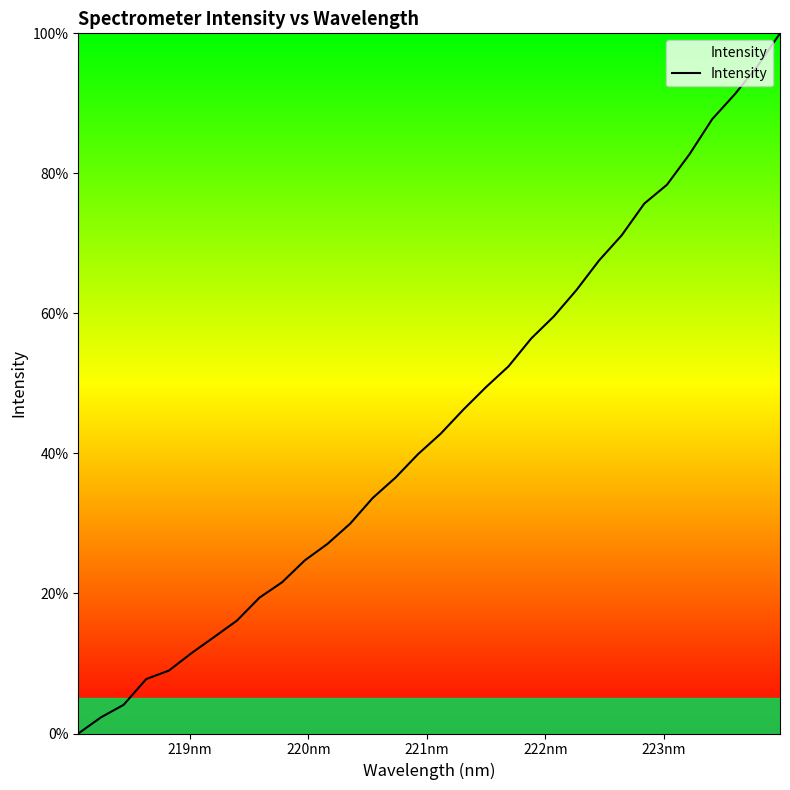

What is the difference between the second highest and second lowest values?

93.0